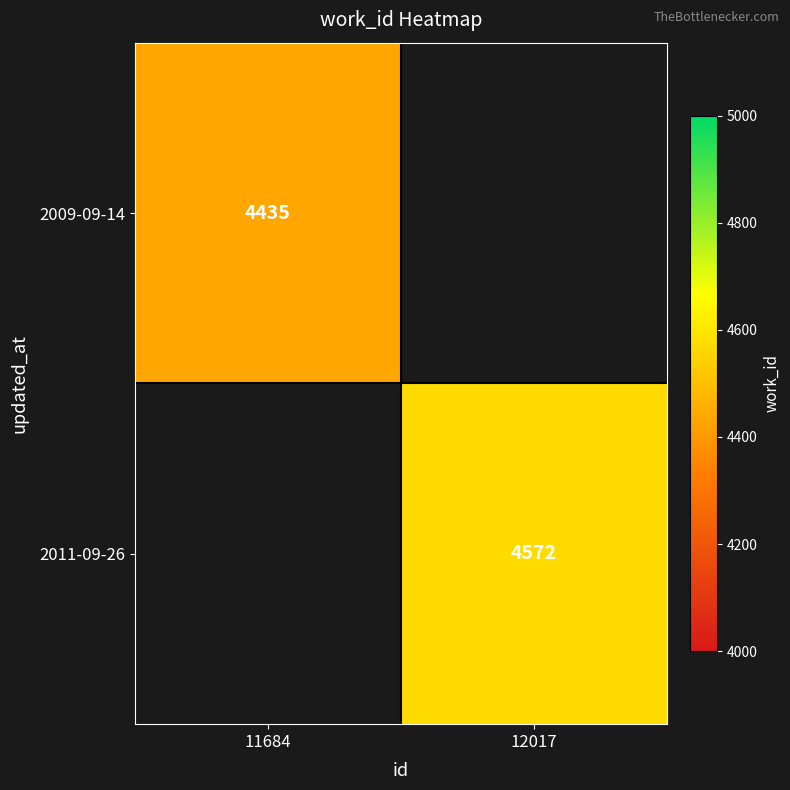

The 2011-09-26 series shows 2246 at 12017. True or false?

False